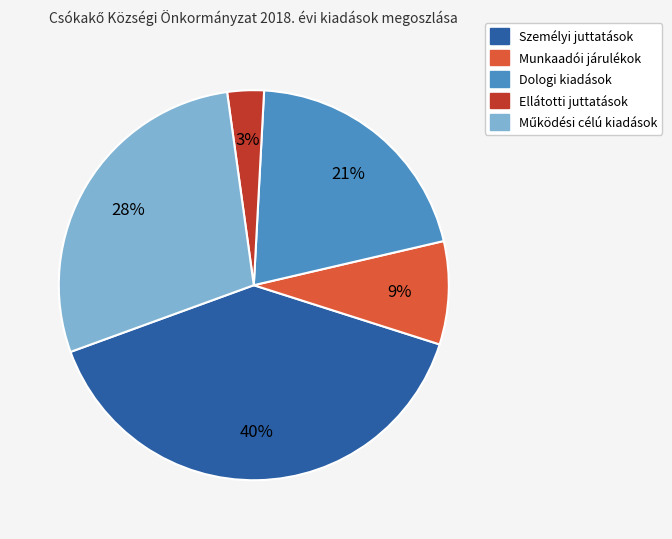

Is there any slice that represents more than half of the pie?

No